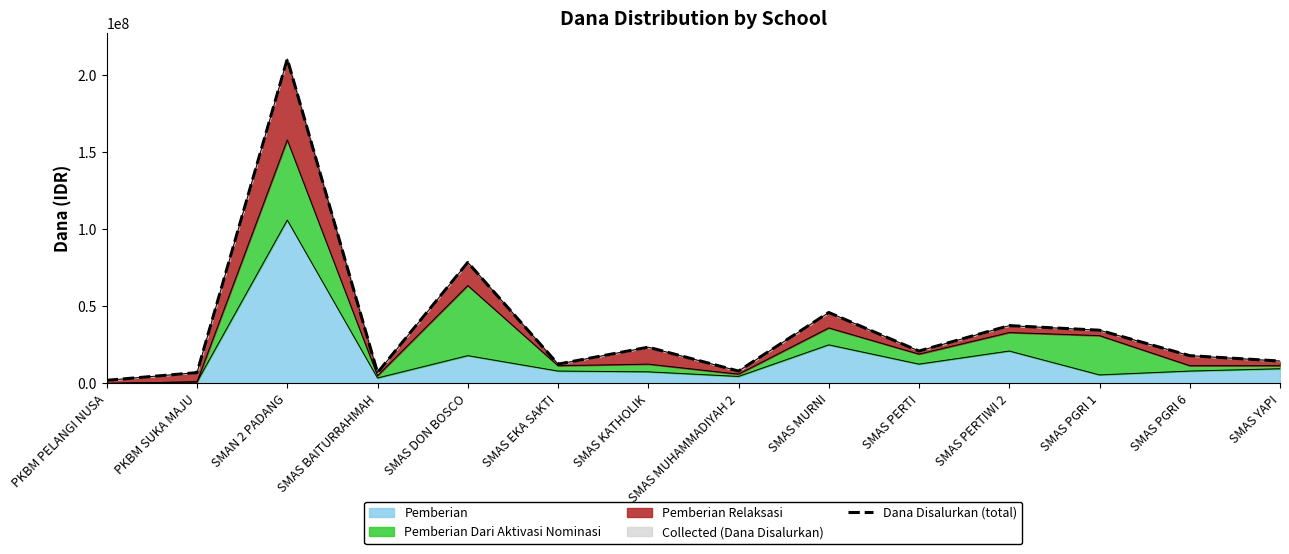

What is the label of the 5th point from the left?

SMAS DON BOSCO